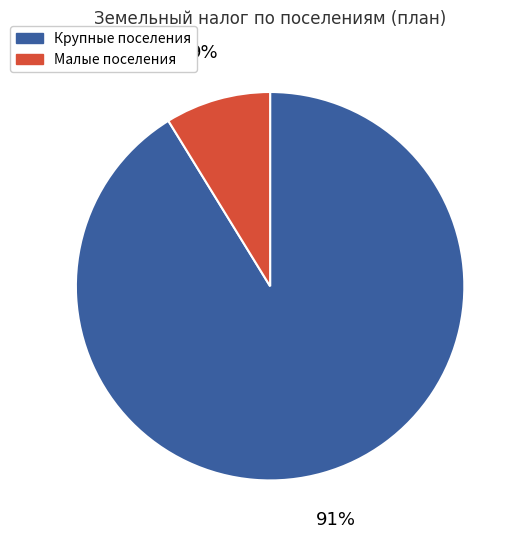

Is there a majority slice in this chart?

Yes